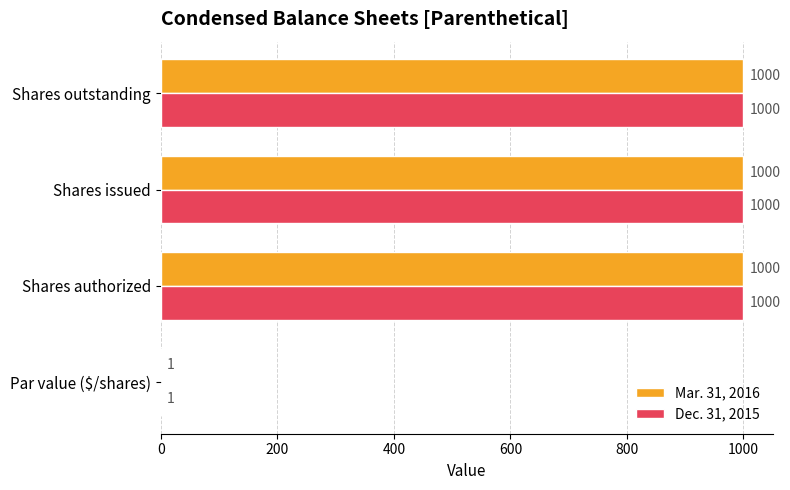

The Mar. 31, 2016 series shows 1000 at Shares outstanding. True or false?

True